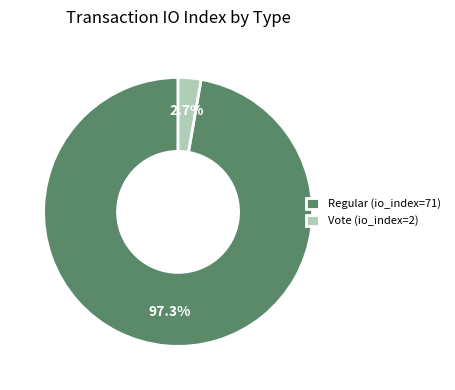

Is there a majority slice in this chart?

Yes